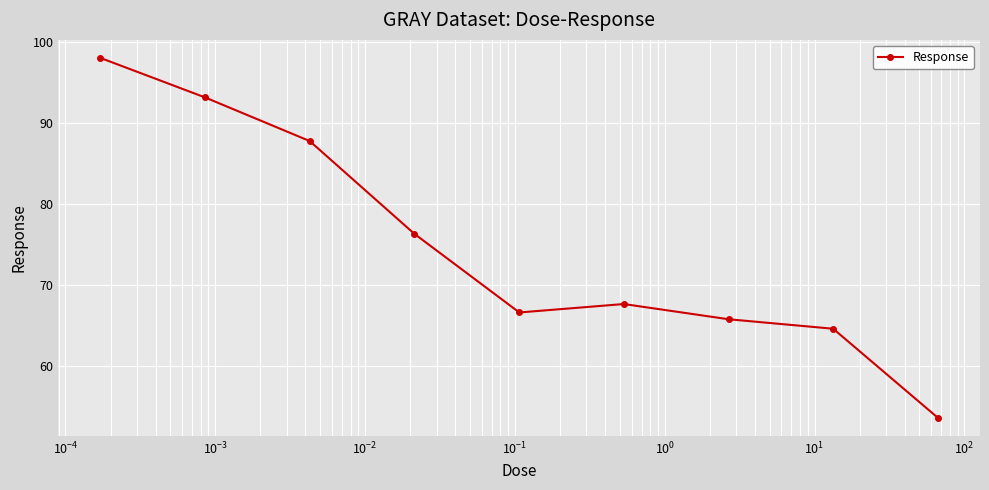

Count the number of categories in the chart.

9